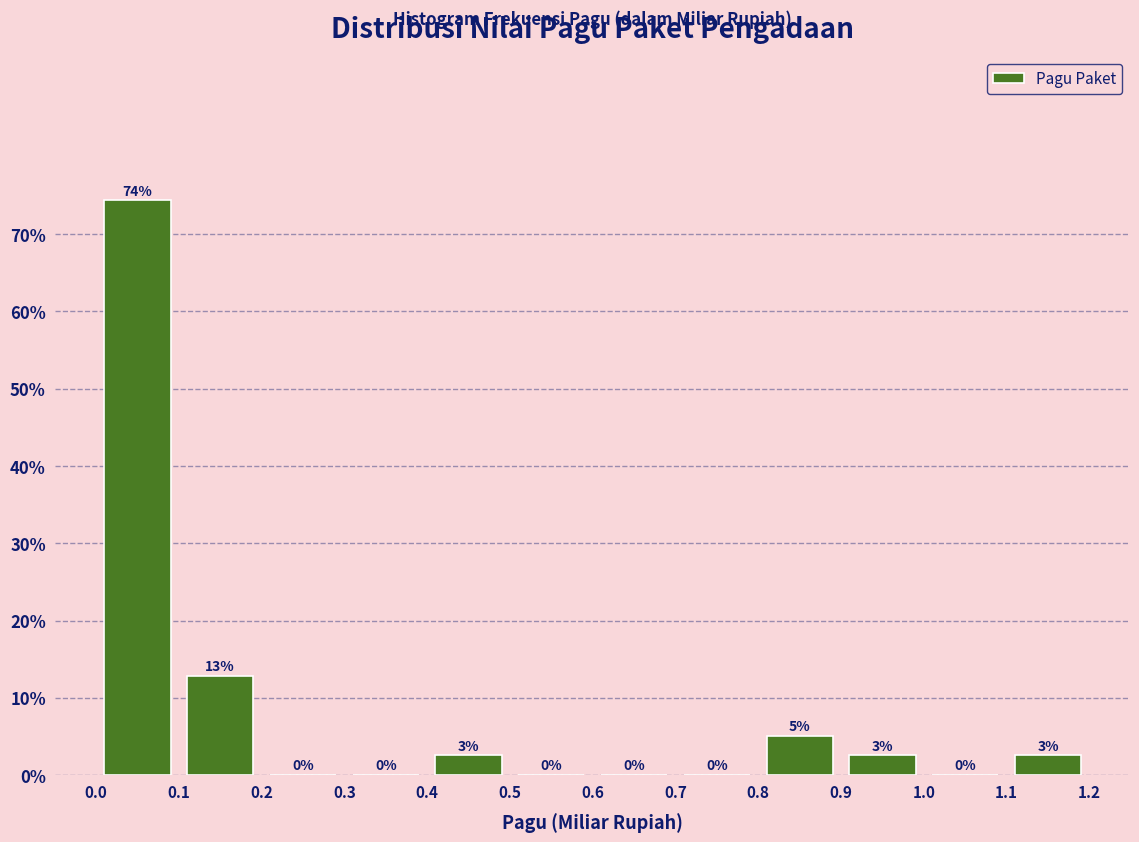

Over which range of the x-axis is the bar tallest?

0.0 to 0.1